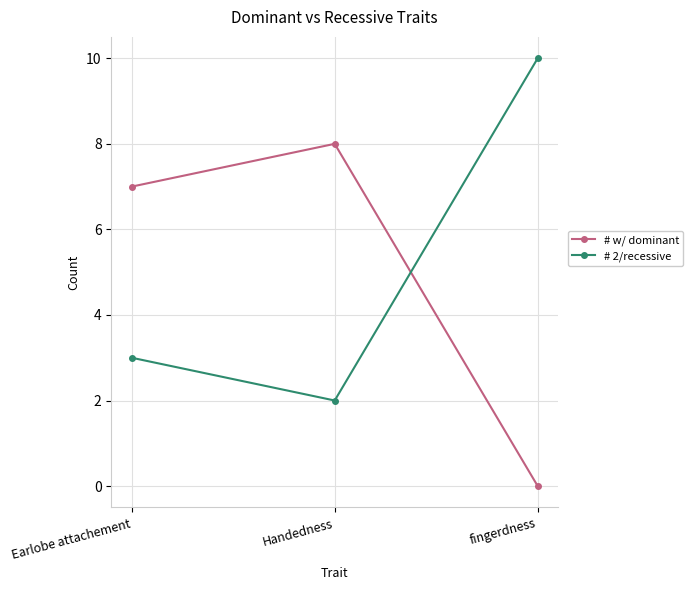

What is the average value of the # 2/recessive series?

5